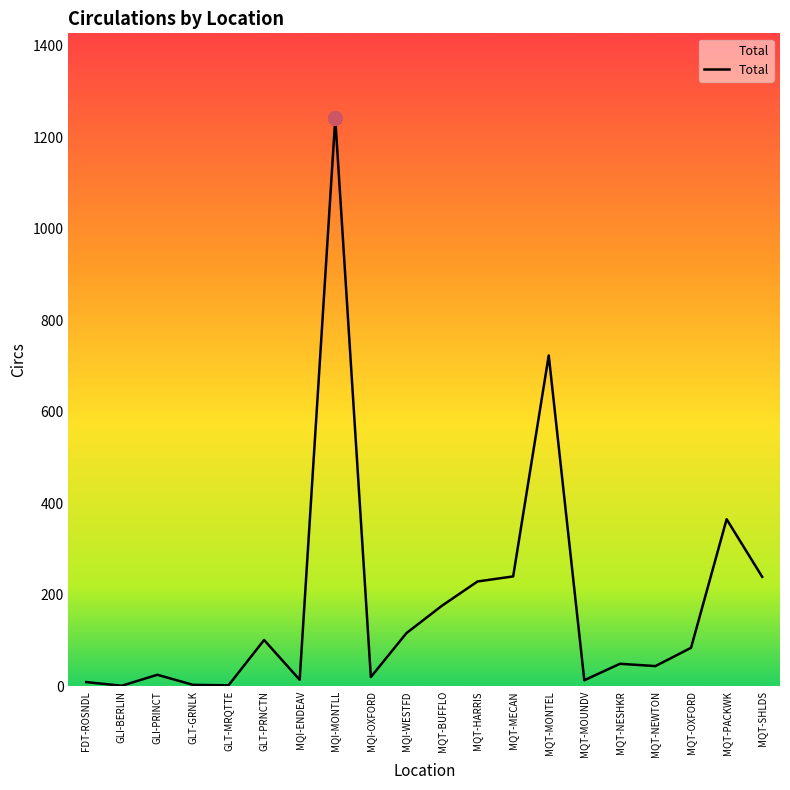

What is the sum of all values?

3694